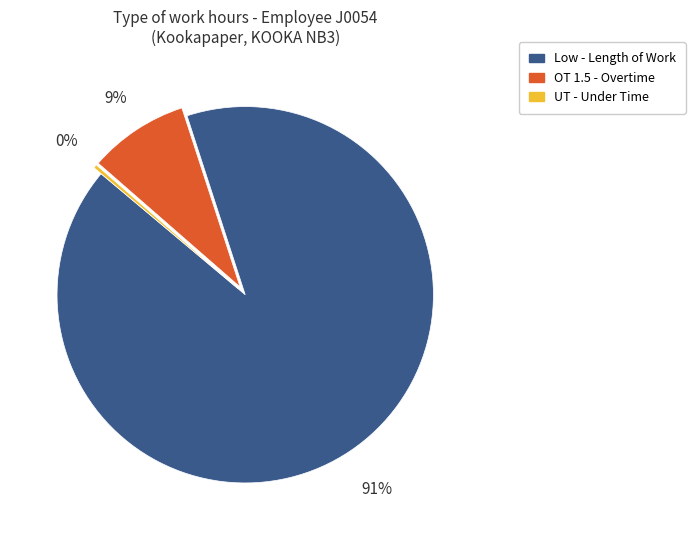

Is the sum of Low and UT greater than half?

Yes